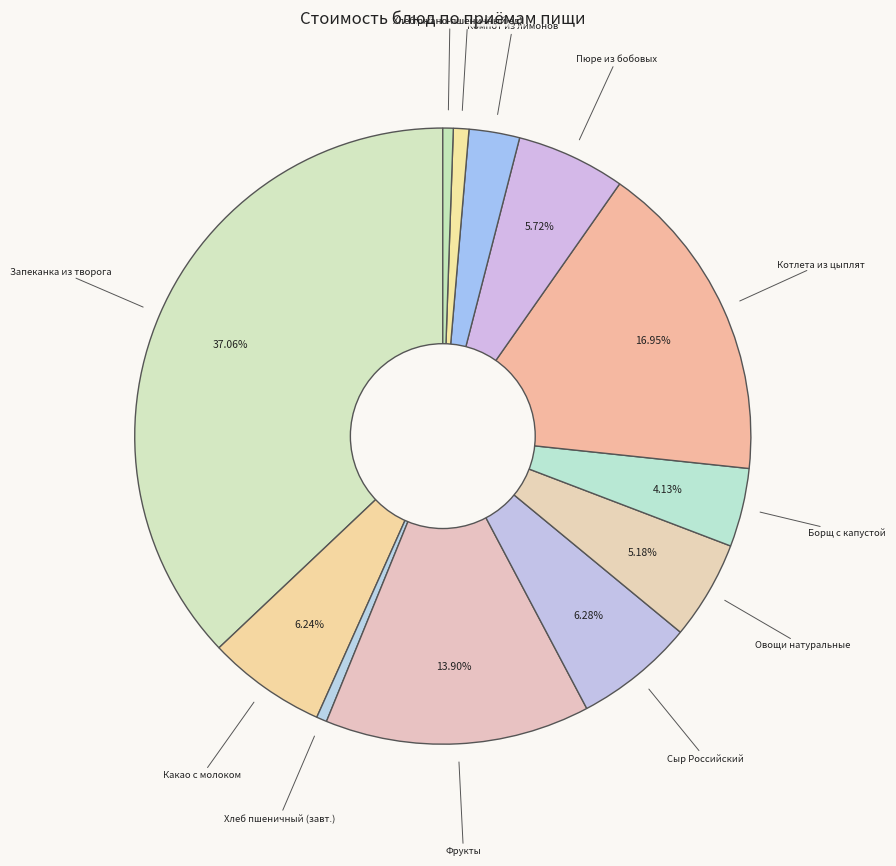

What is the smallest slice in the pie chart?

Хлеб пшеничный (завтрак)